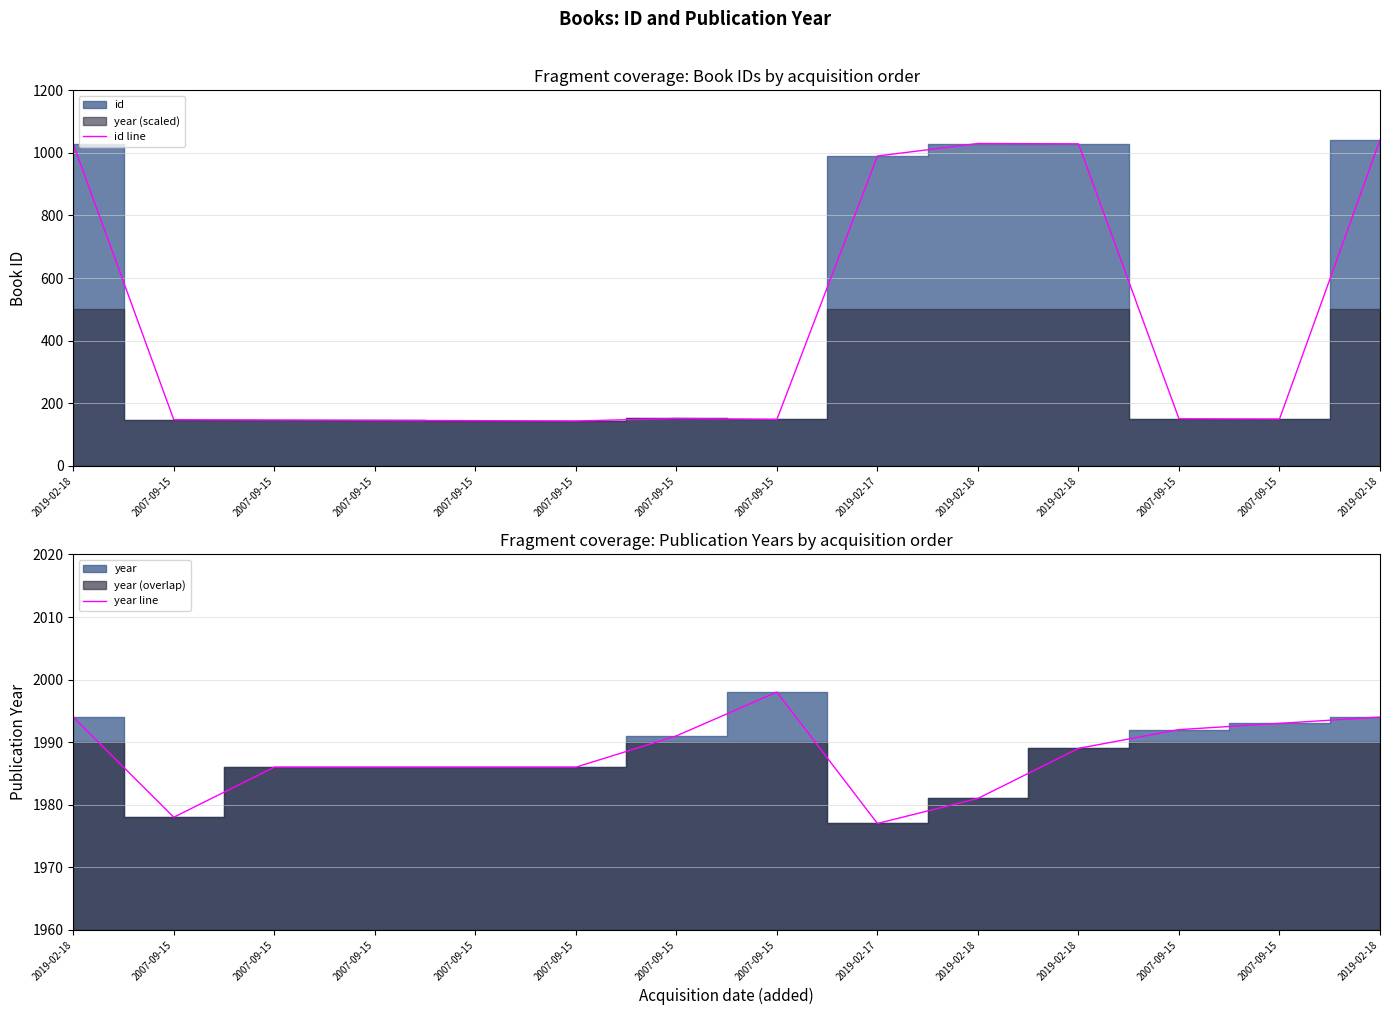

How many interior local valleys does the id line series have?

3